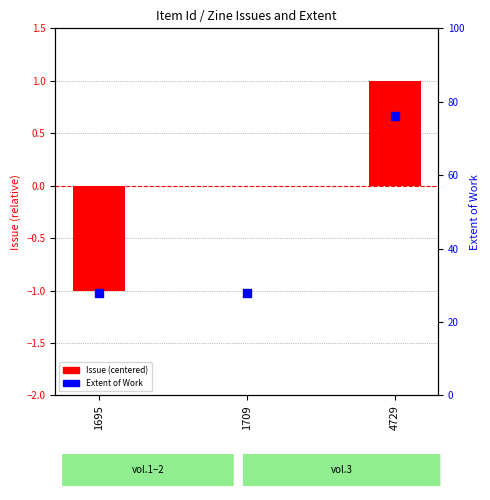

At which category is the sum across all series the highest?

4729